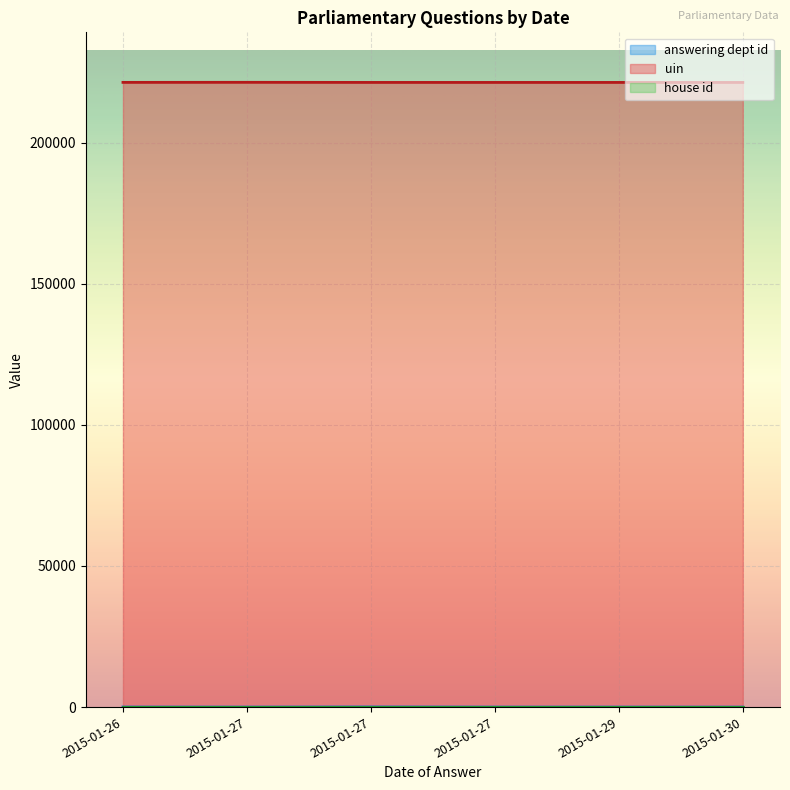

At 2015-01-27, list the series in order from smallest to largest.

house id, answering dept id, uin